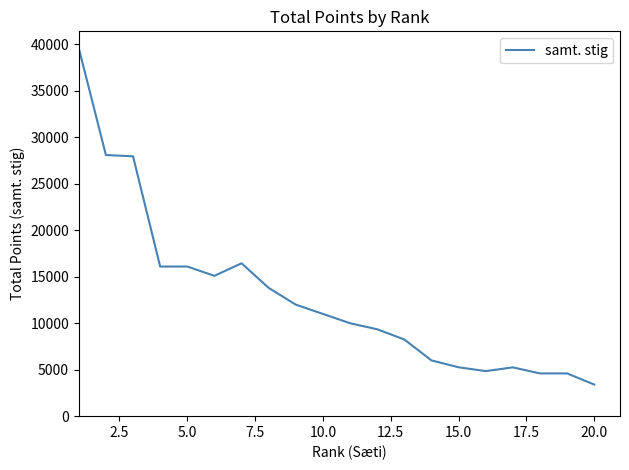

What is the difference between the maximum and minimum values?

36200